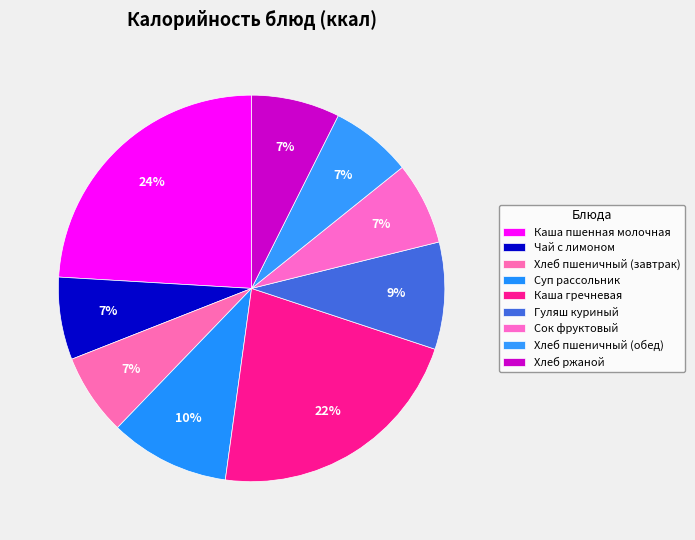

True or false: Каша пшенная молочная accounts for 24% of the total.

True